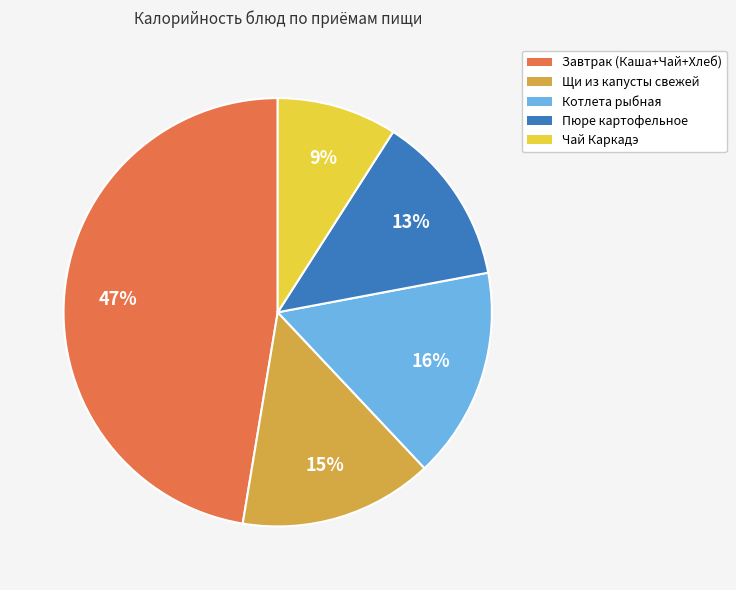

True or false: Завтрак (Каша+Чай+Хлеб) accounts for 61% of the total.

False